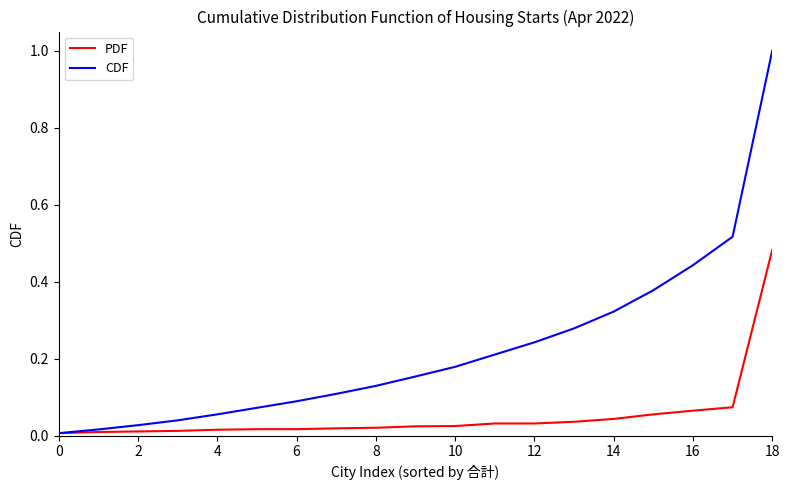

List the series in order of their peak value, highest first.

CDF, PDF